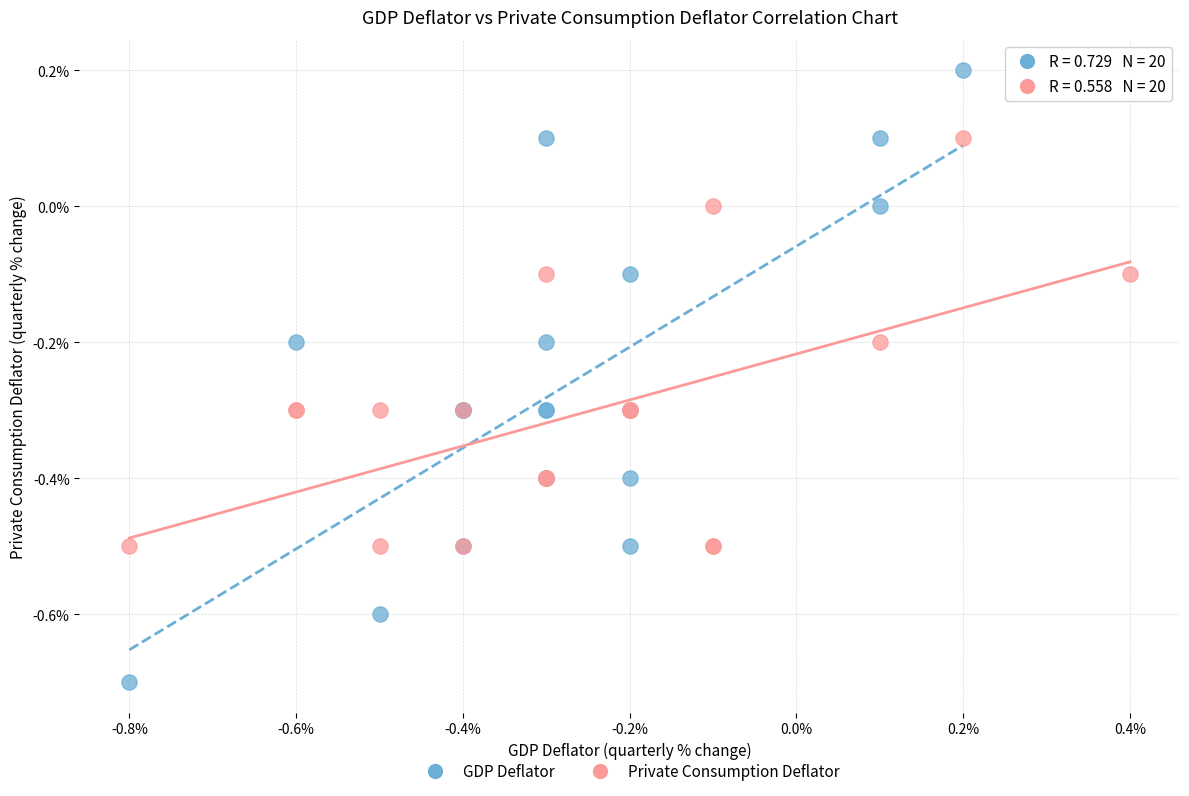

Which series reaches the minimum Y coordinate?

GDP Deflator